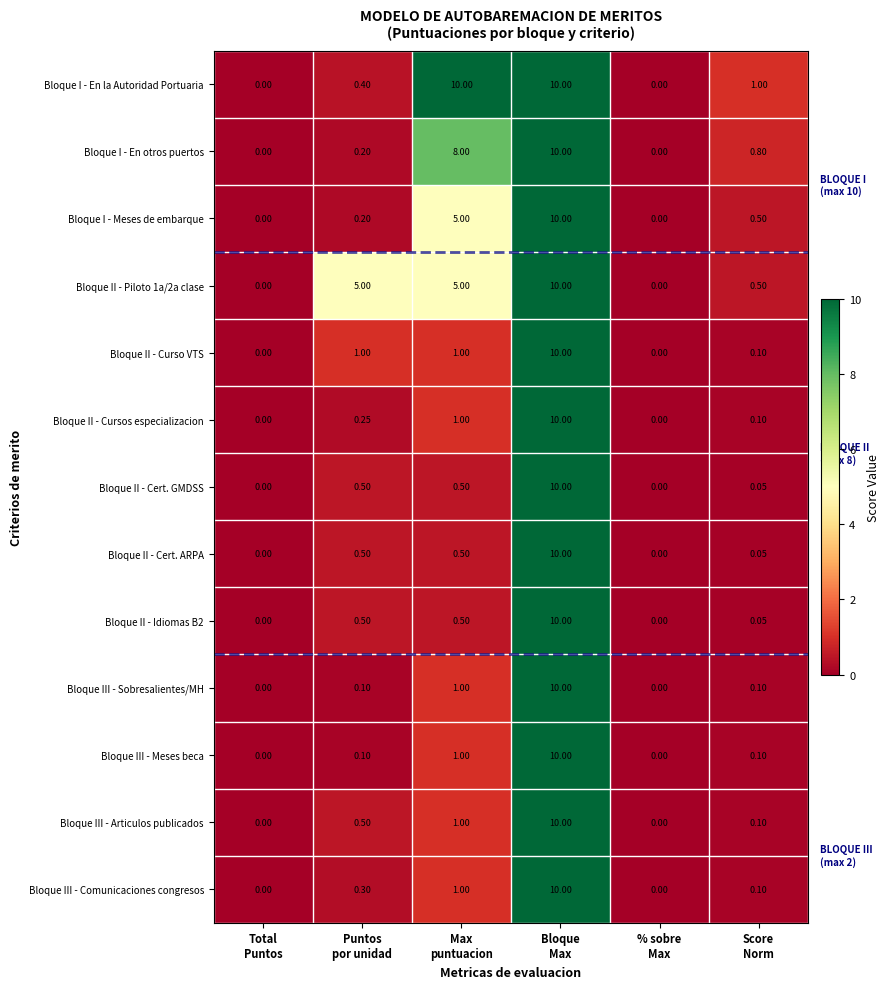

Which series has the largest total across all categories?

Bloque I - En la Autoridad Portuaria